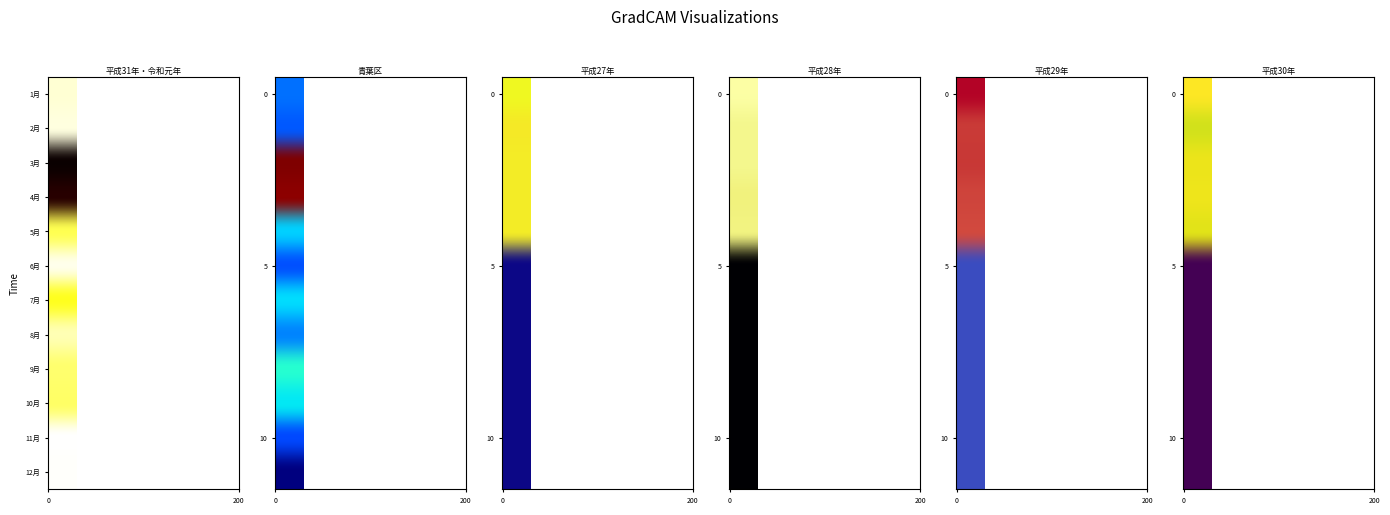

At how many categories does at least one series exceed 0?

30